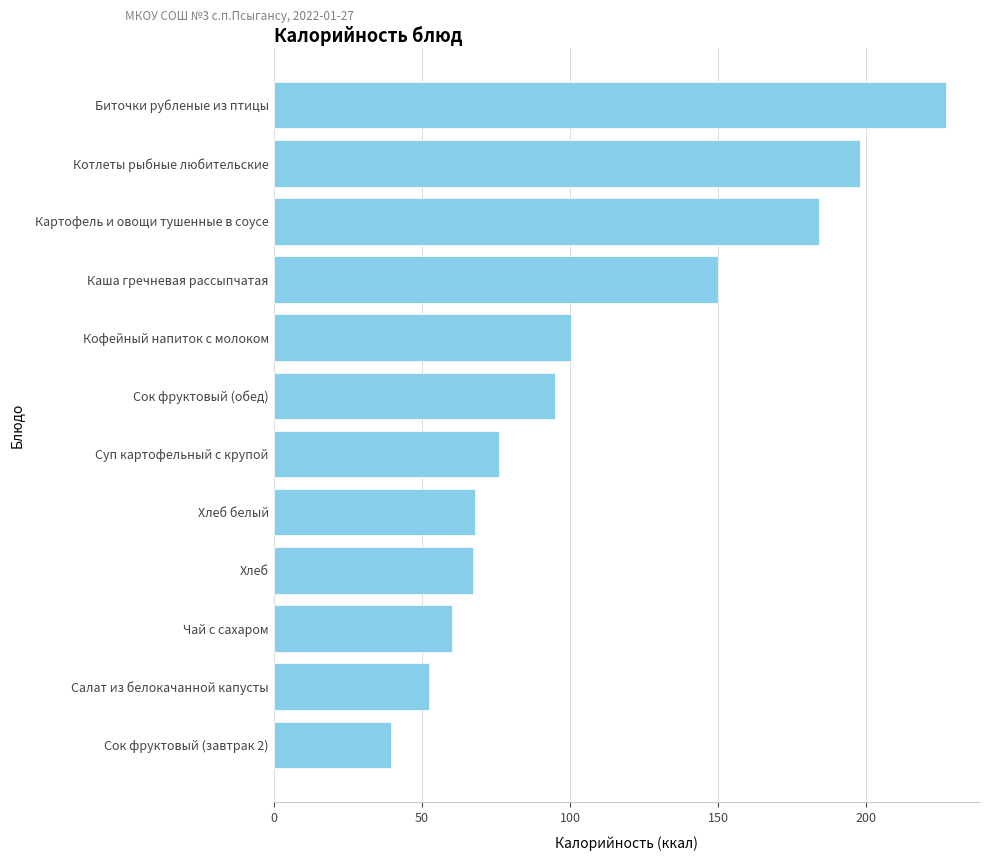

How many series are shown in this chart?

1